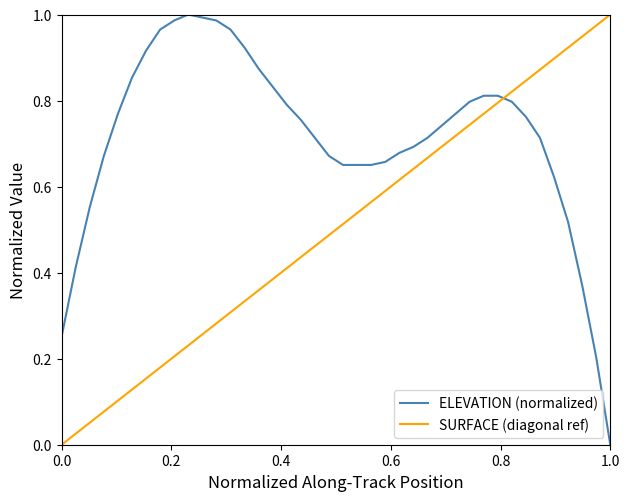

Does the chart display data point markers on the line(s)?

No